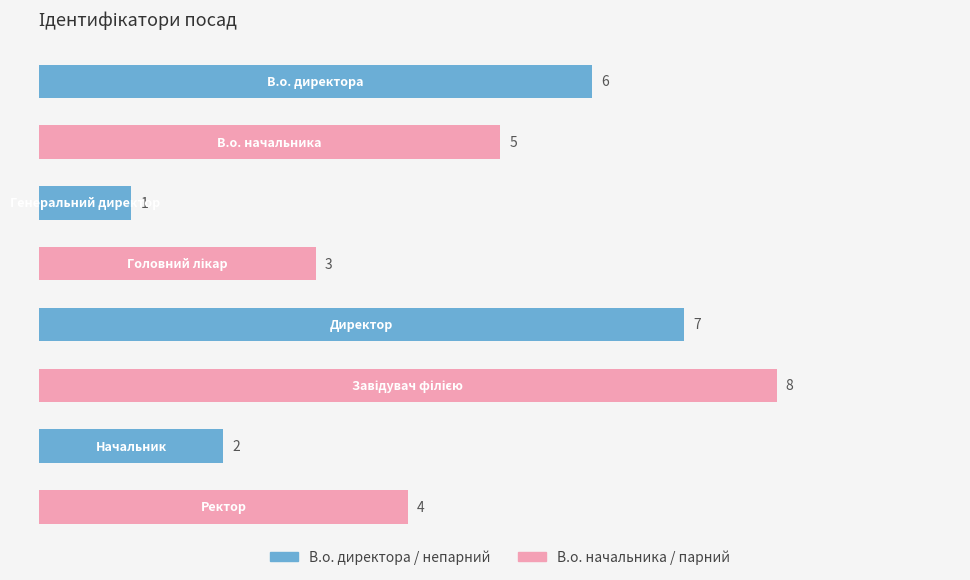

Does the chart contain any negative values?

No